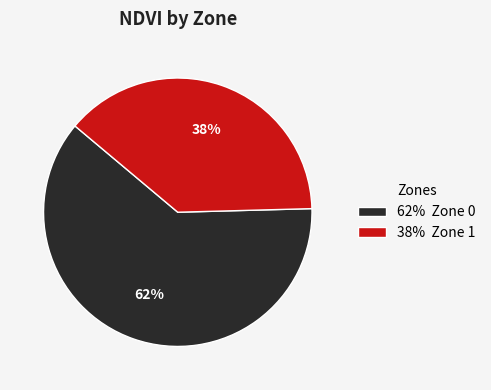

True or false: 62% Zone 0 accounts for 62% of the total.

True